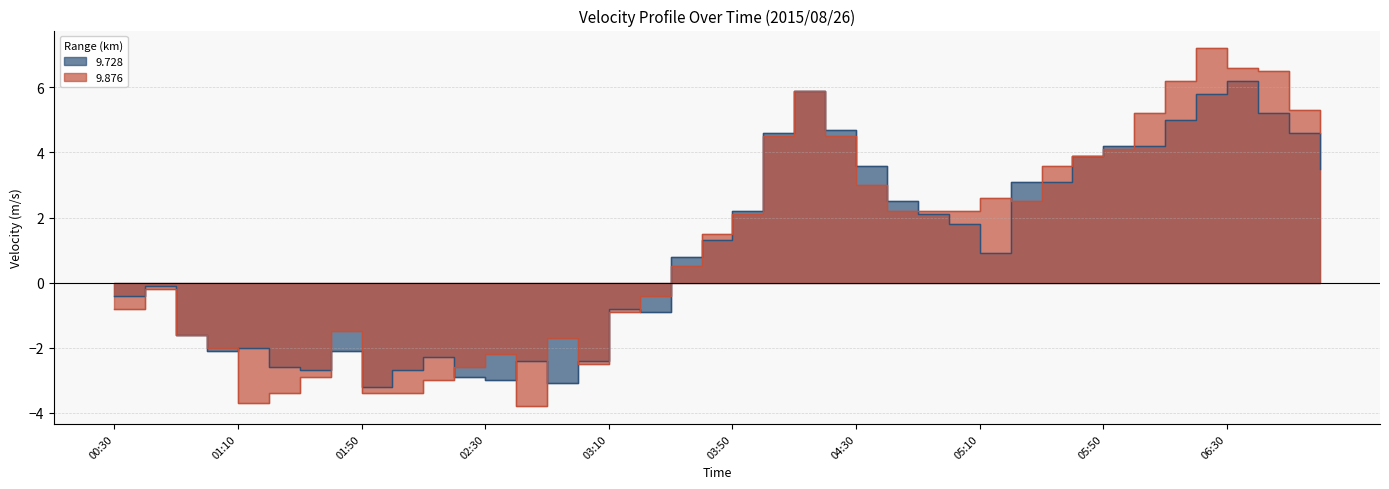

What is the difference between the 9.876 values at 02:50 and 04:20?

6.2